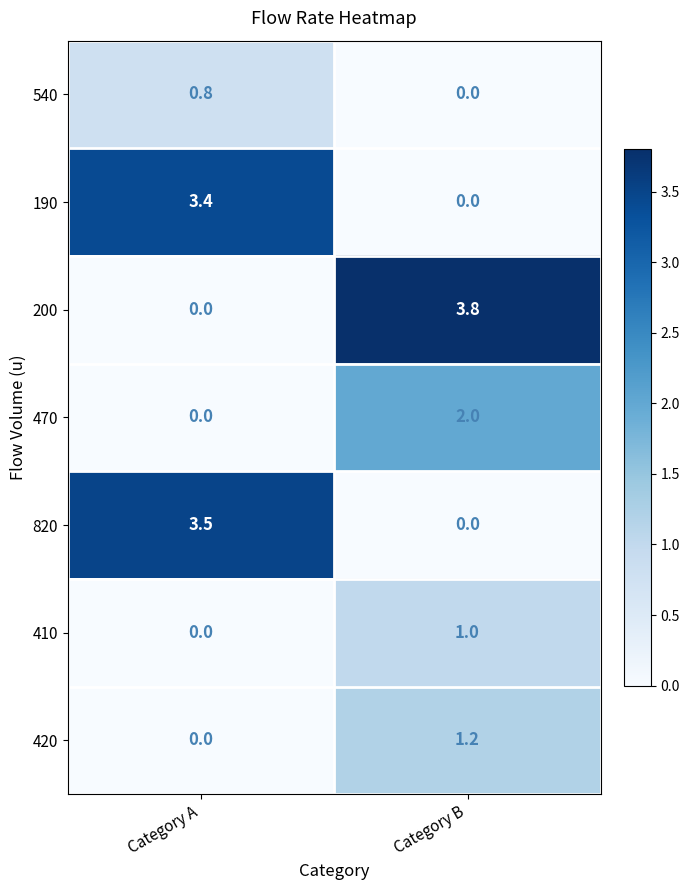

Which category has the lowest value in the 200 series?

Category A